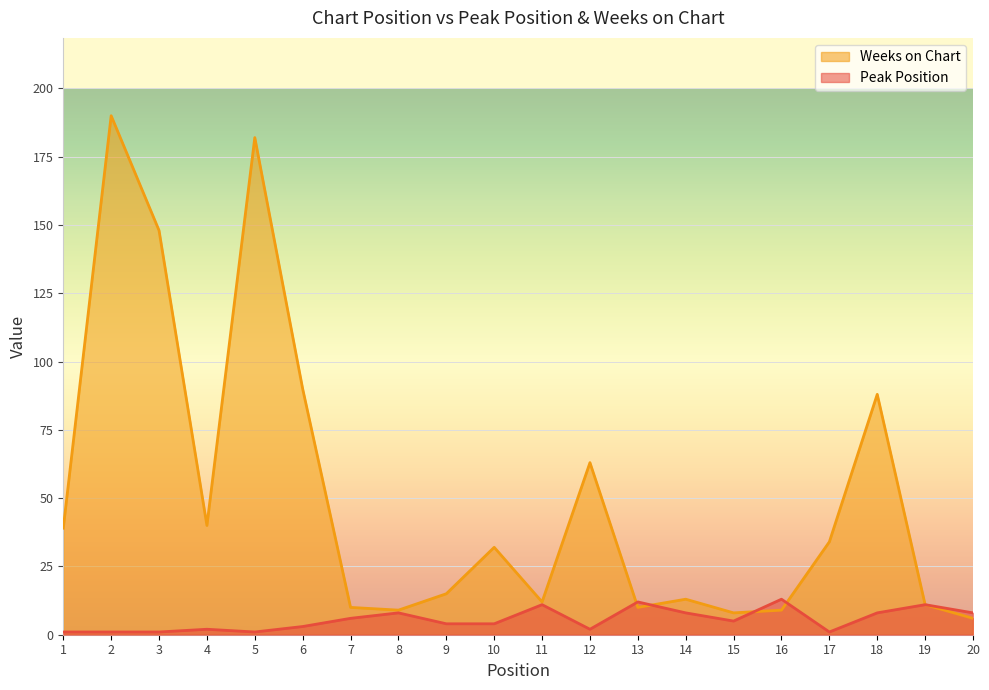

At which label does Weeks on Chart reach its peak?

2